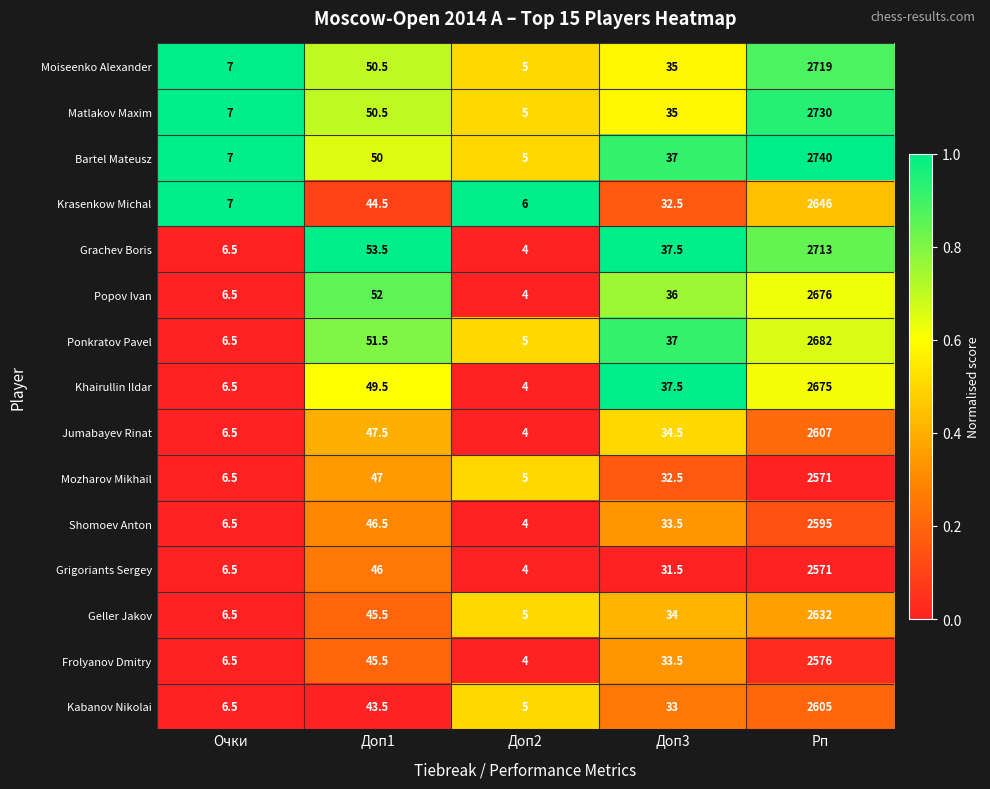

What is the maximum value shown in the chart?

2740.0